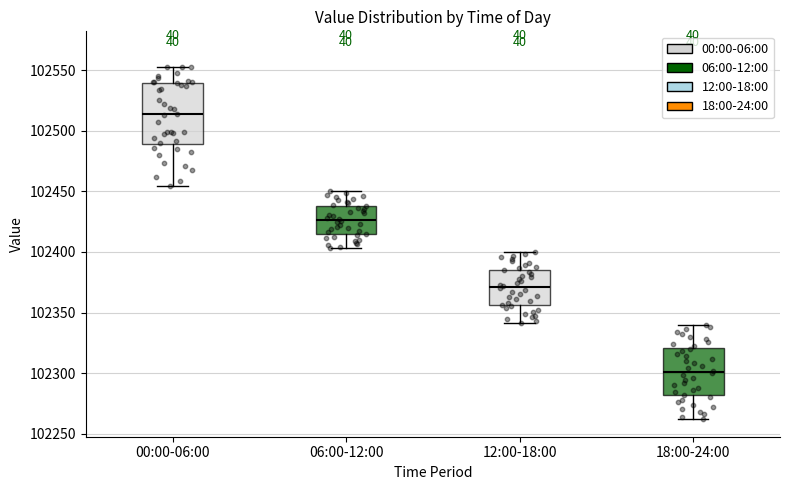

Which box is the tallest, from its lower edge to its upper edge?

00:00-06:00